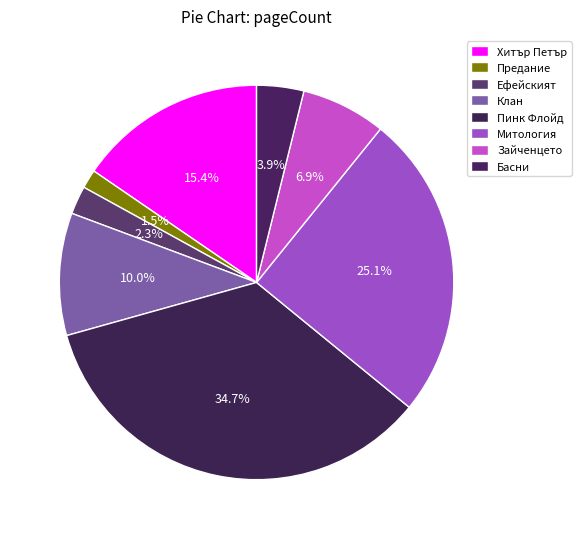

How many slices are in this pie chart?

8